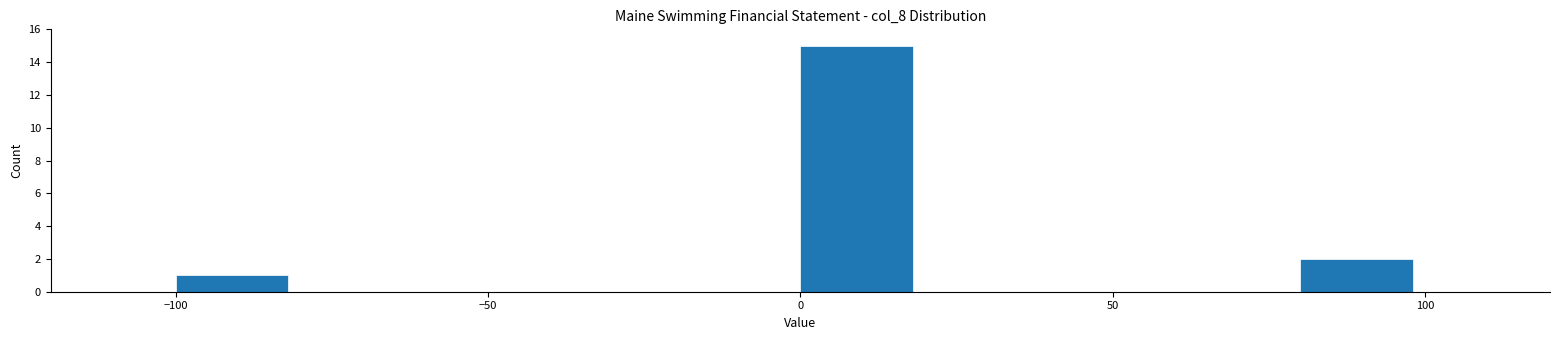

What is the height of the bar covering 0 to 20 on the x-axis? The values are not printed on the chart, so give them approximately, as read against the axis.

15